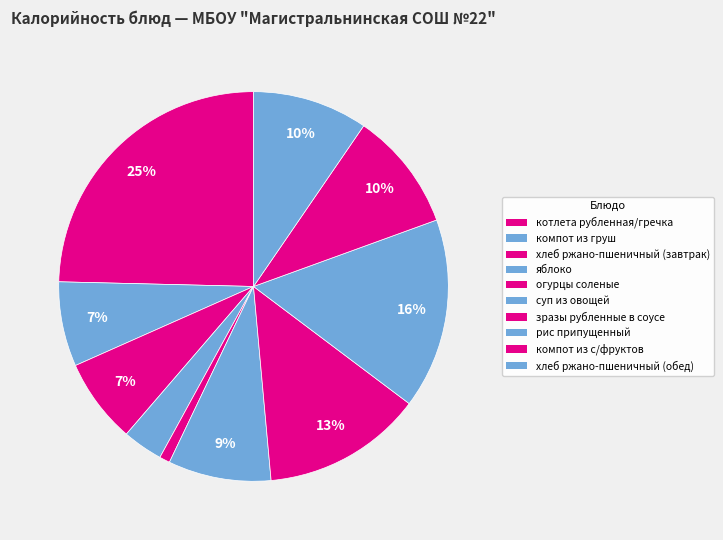

The компот из груш slice represents 1% of the pie. True or false?

False